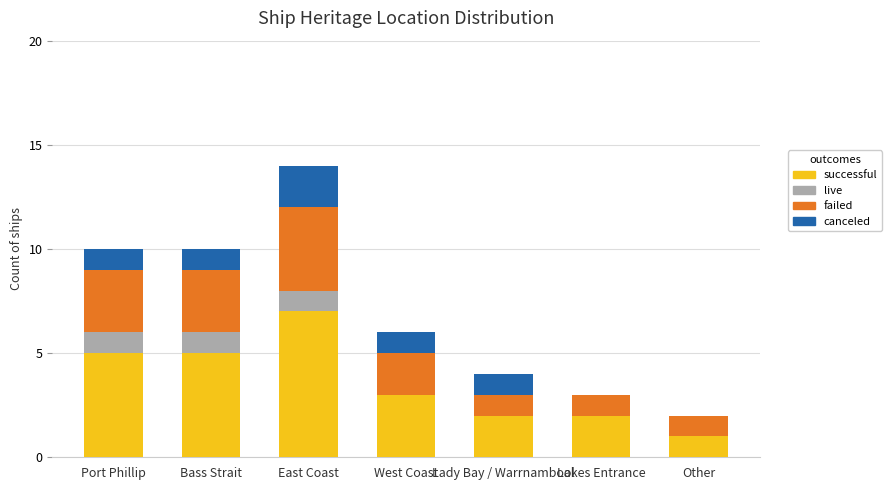

What is the total value across all series at Other?

2